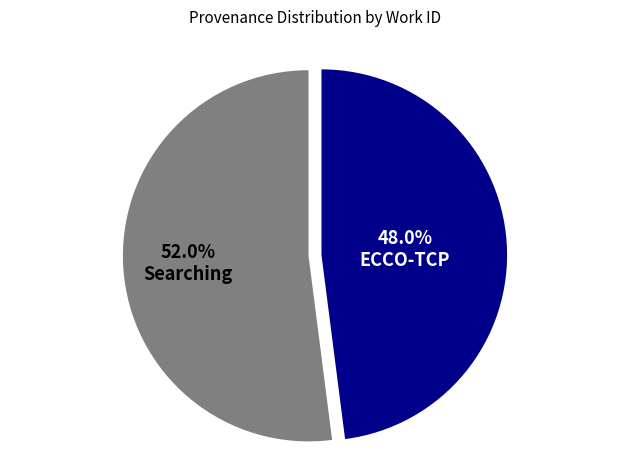

To the nearest percent, what portion does ECCO-TCP represent?

48%